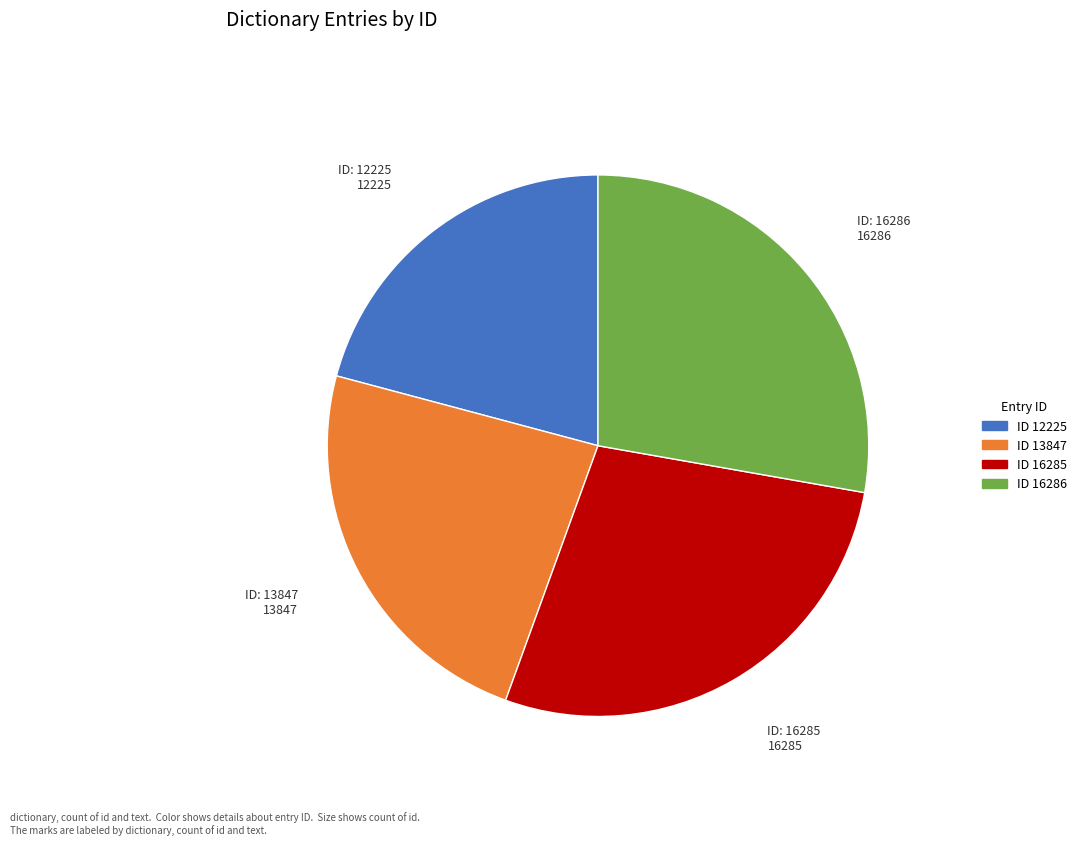

Is the sum of ID: 16286 and ID: 16285 greater than half?

Yes